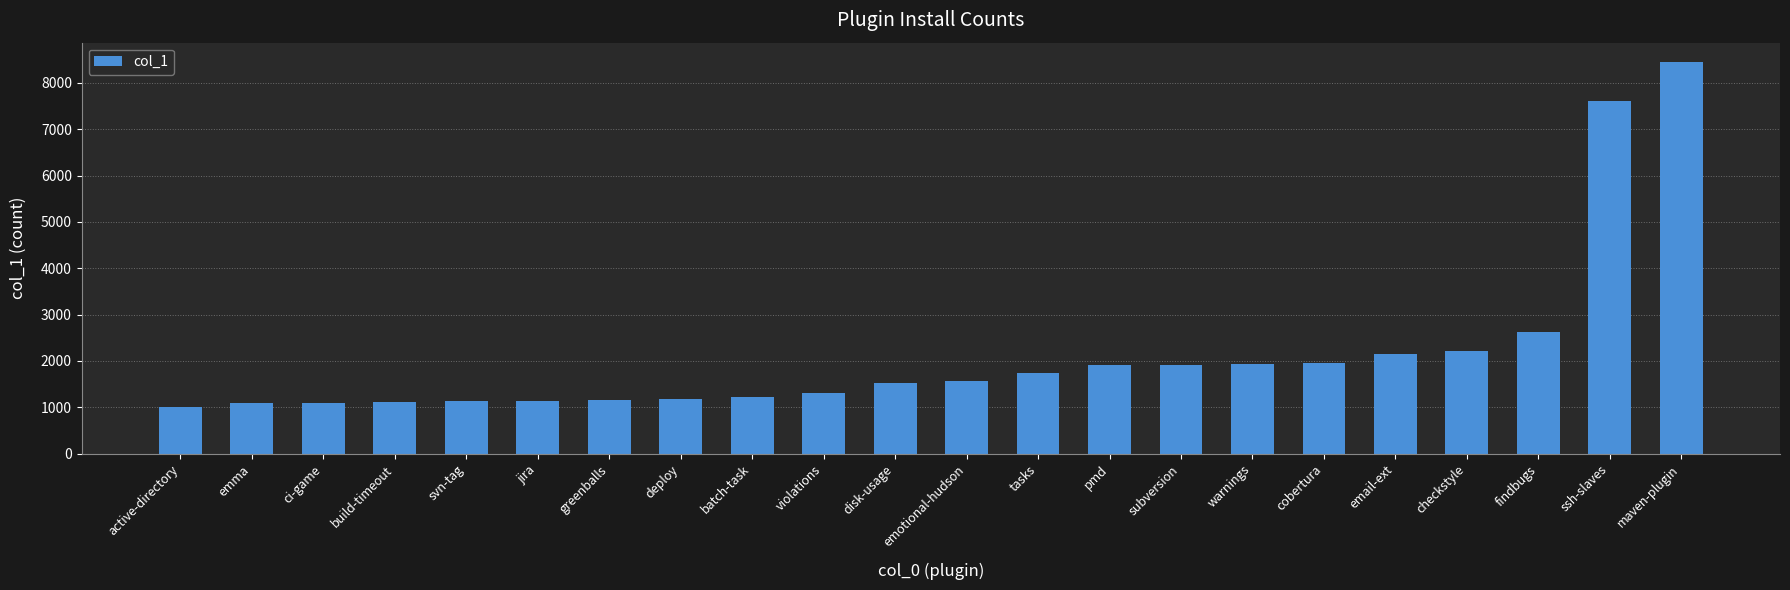

What is the label of the 17th bar from the left?

cobertura